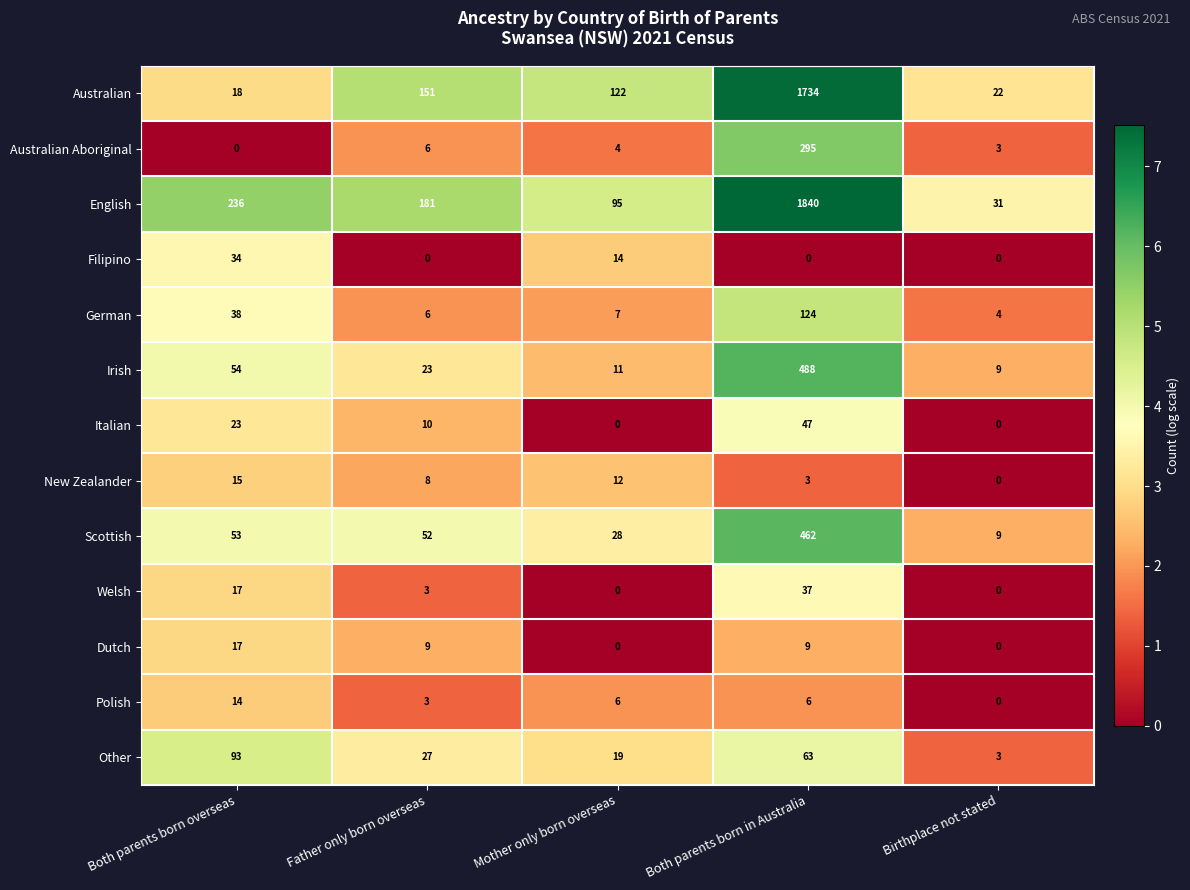

Rank the series by their maximum value, from highest to lowest.

English, Australian, Irish, Scottish, Australian Aboriginal, German, Other, Italian, Welsh, Filipino, Dutch, New Zealander, Polish